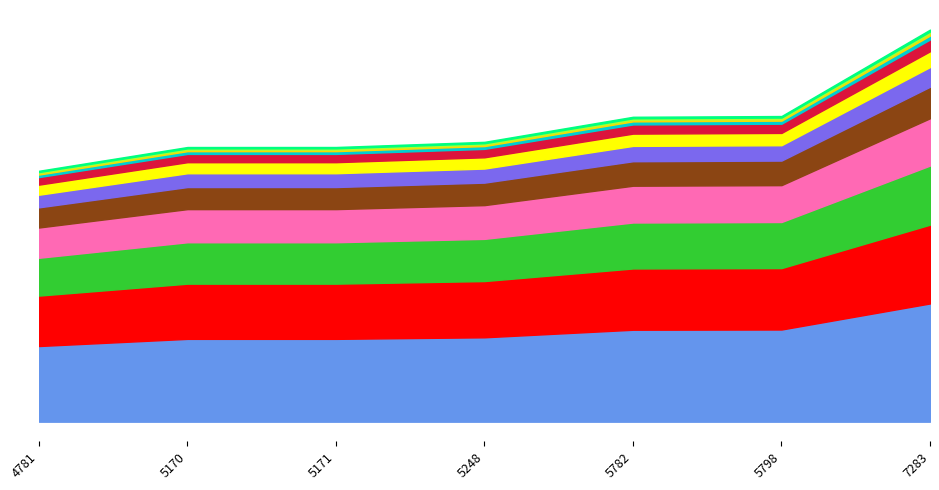

Reading left to right, list all the values displayed in this chart.

4781=12696	5170=13898	5171=13899	5248=14160	5782=15428	5798=15466	7283=19839